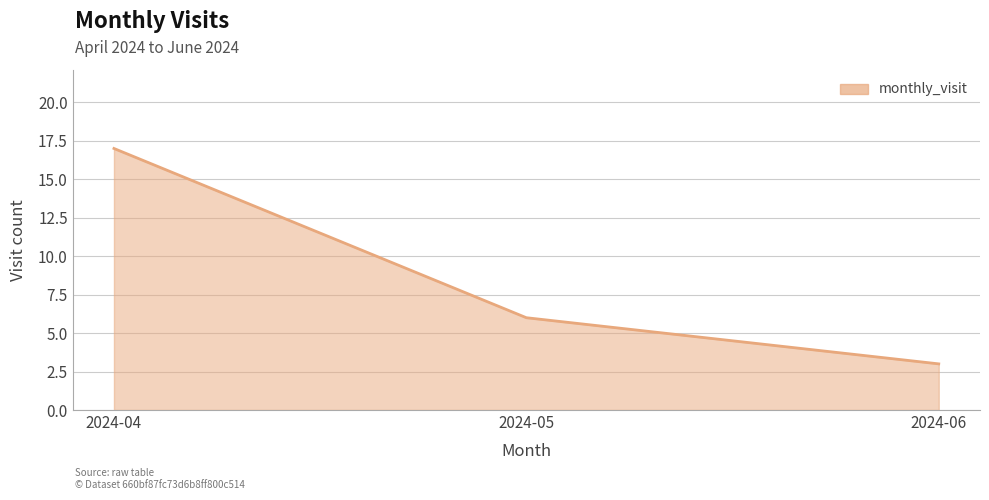

What is the difference between the values at 2024-04 and 2024-06?

14